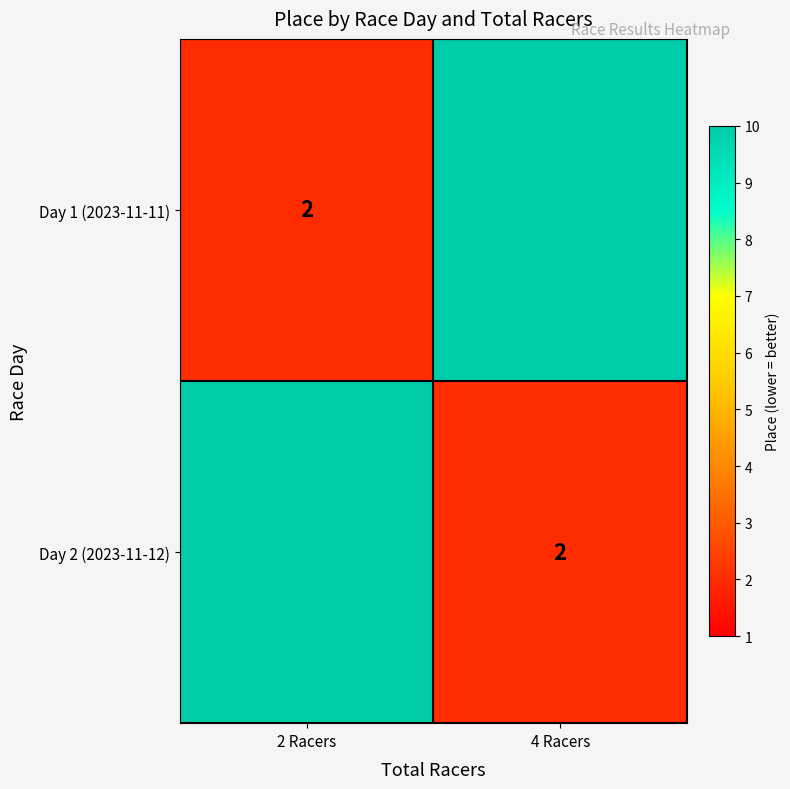

What is the spread (max minus min) of values at 2 Racers?

8